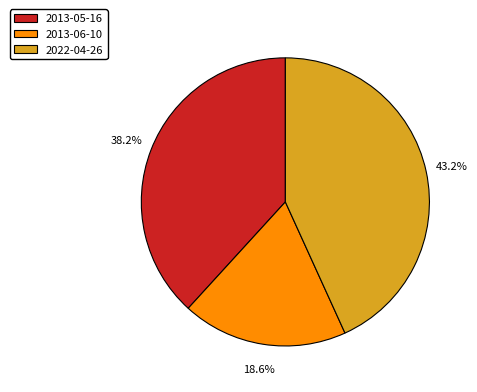

Approximately how many times larger is the value at 2013-06-10 compared to 2022-04-26?

0.4